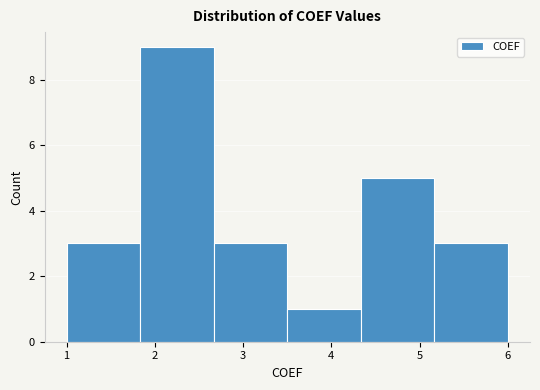

Over which range of the x-axis is the bar tallest?

1.8 to 2.7